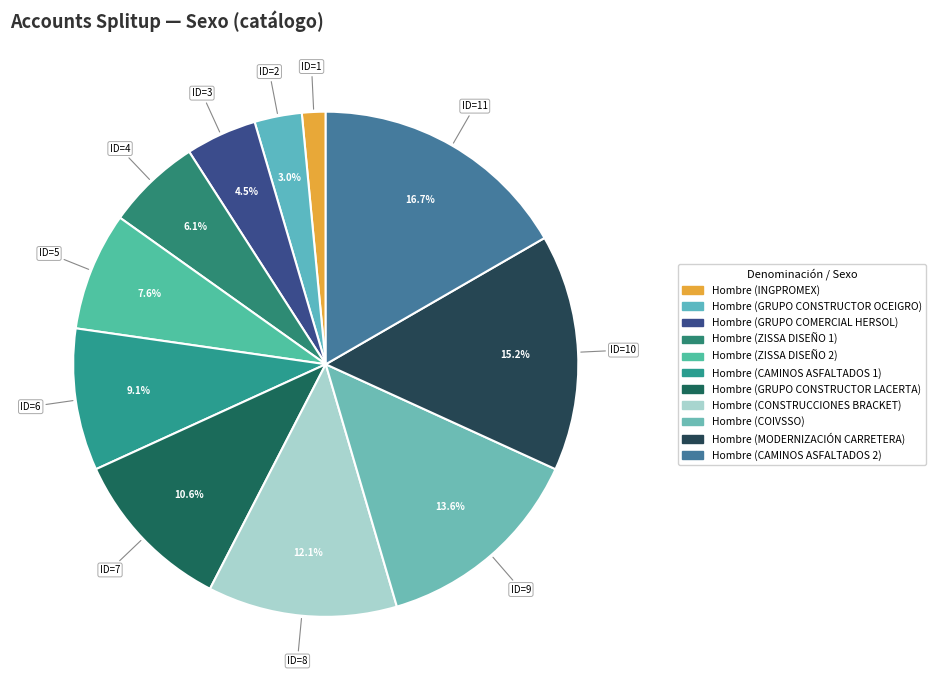

Combined, what portion of the pie is Hombre (GRUPO COMERCIAL HERSOL) and Hombre (ZISSA DISEÑO 1)?

10.6%